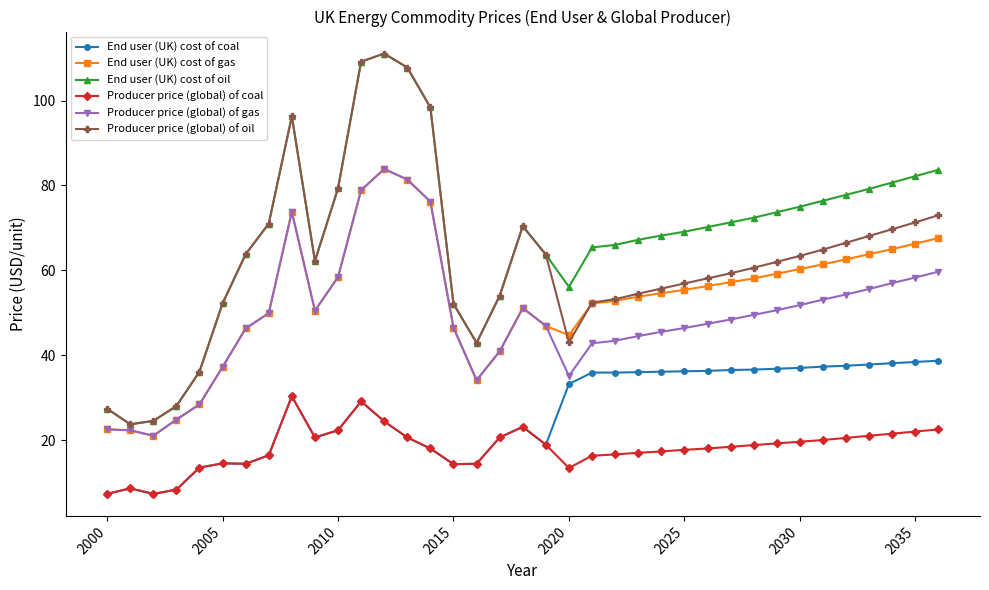

True or false: End user (UK) cost of coal and End user (UK) cost of oil intersect in this chart.

False